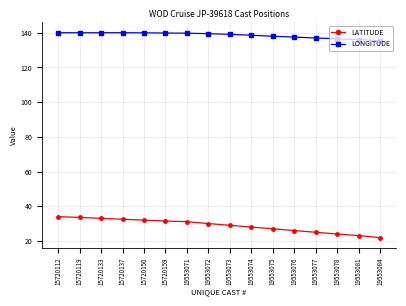

The value of LATITUDE at 19553081 is 23.1. True or false?

True